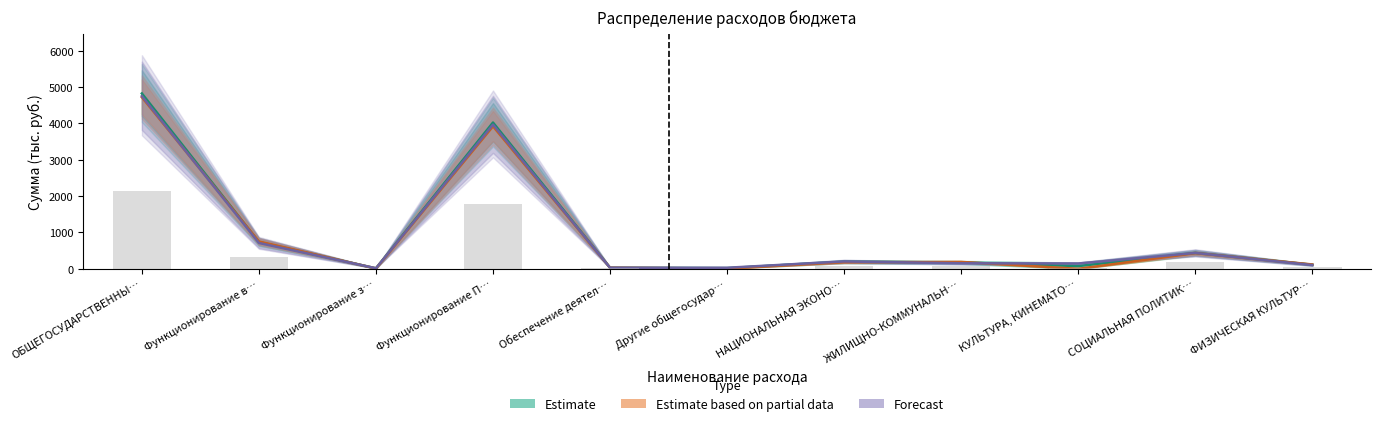

Reading left to right, what are all the values shown in this chart?

Estimate: 4823.3	737.3	12.7	4023.8	30.5	19.0	194.8	173.3	75.0	437.3	112.8
Estimate based on partial data: 4719.6	751.4	10.0	3920.0	30.5	7.7	180.6	189.5	0.0	430.9	120.0
Forecast: 4749.8	710.3	14.9	3965.7	29.6	29.3	202.7	152.3	145.5	436.3	102.3